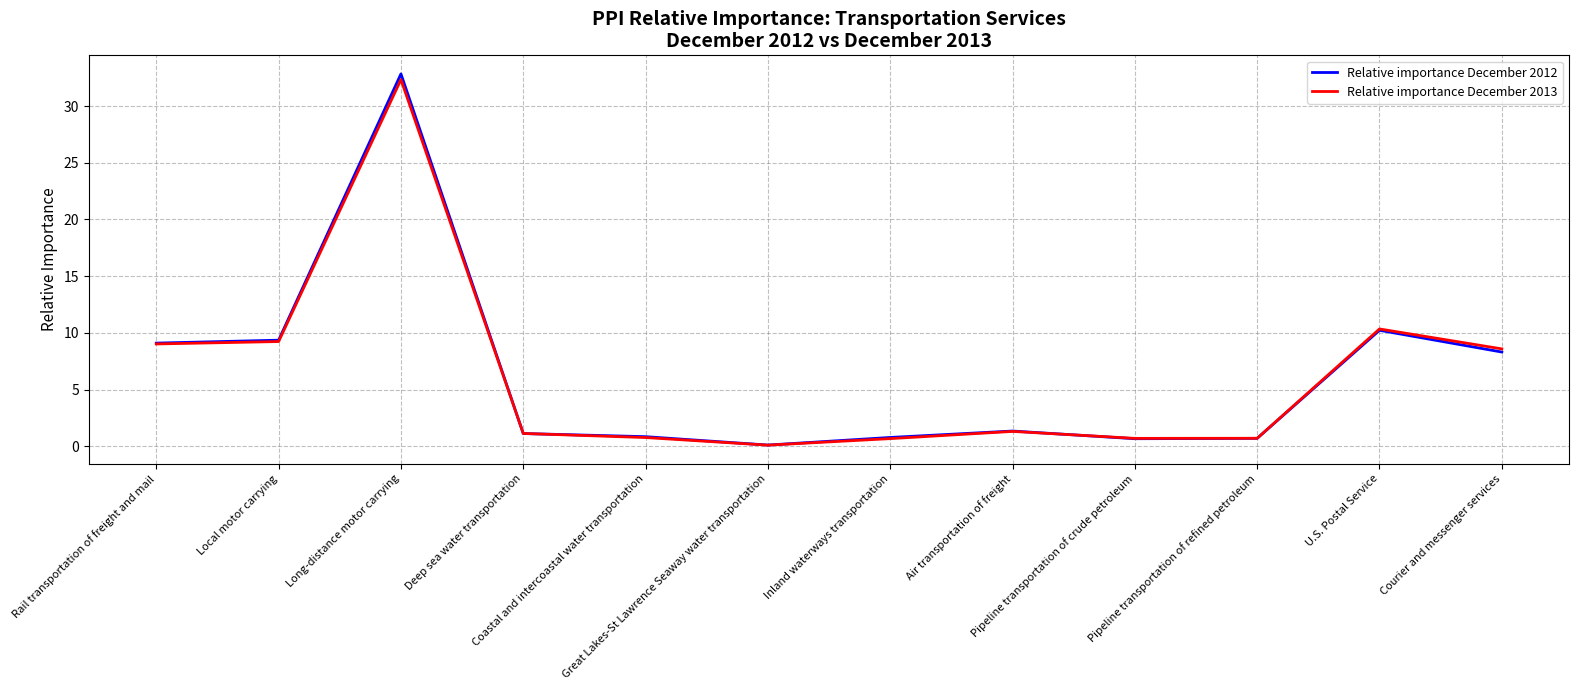

What is the total value across all series at Inland waterways transportation?

1.4